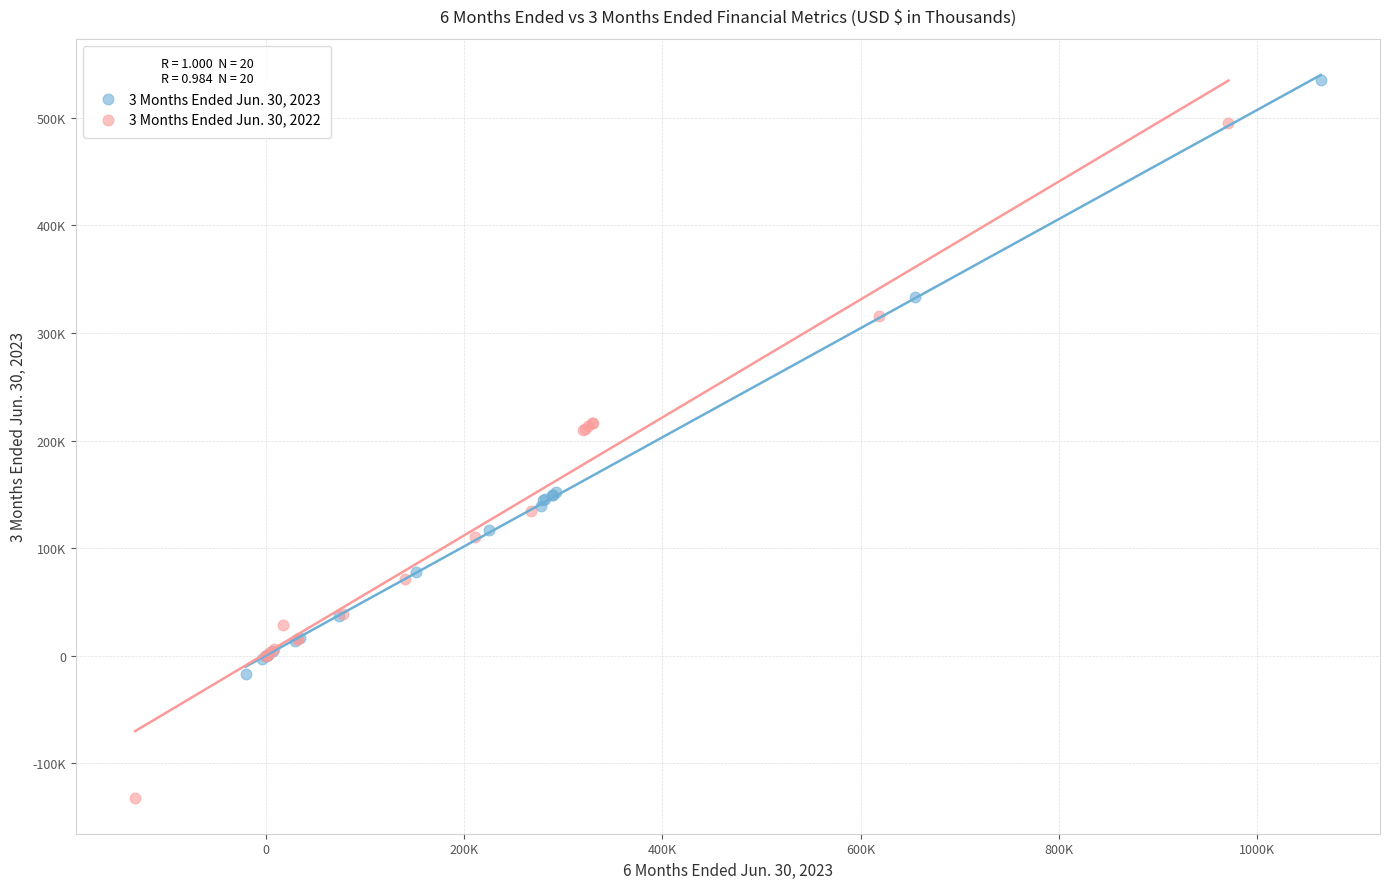

Which series has the widest spread of Y values?

3 Months Ended Jun. 30, 2022